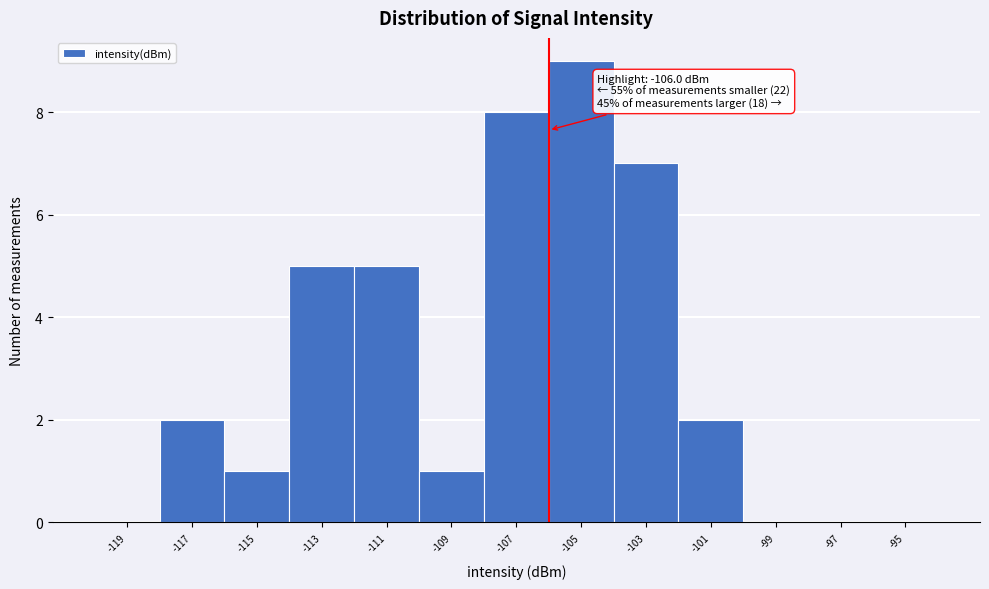

Which range on the x-axis has the tallest bar?

-106 to -104